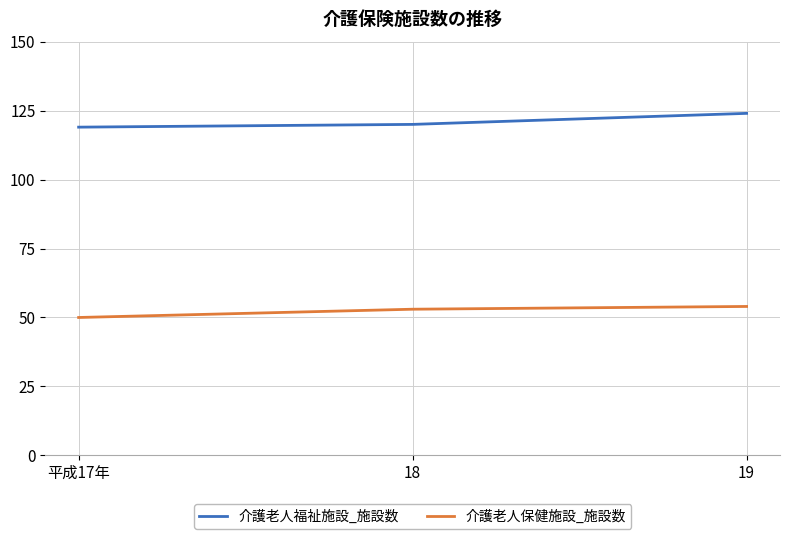

At which category does the chart reach its minimum across all series?

平成17年